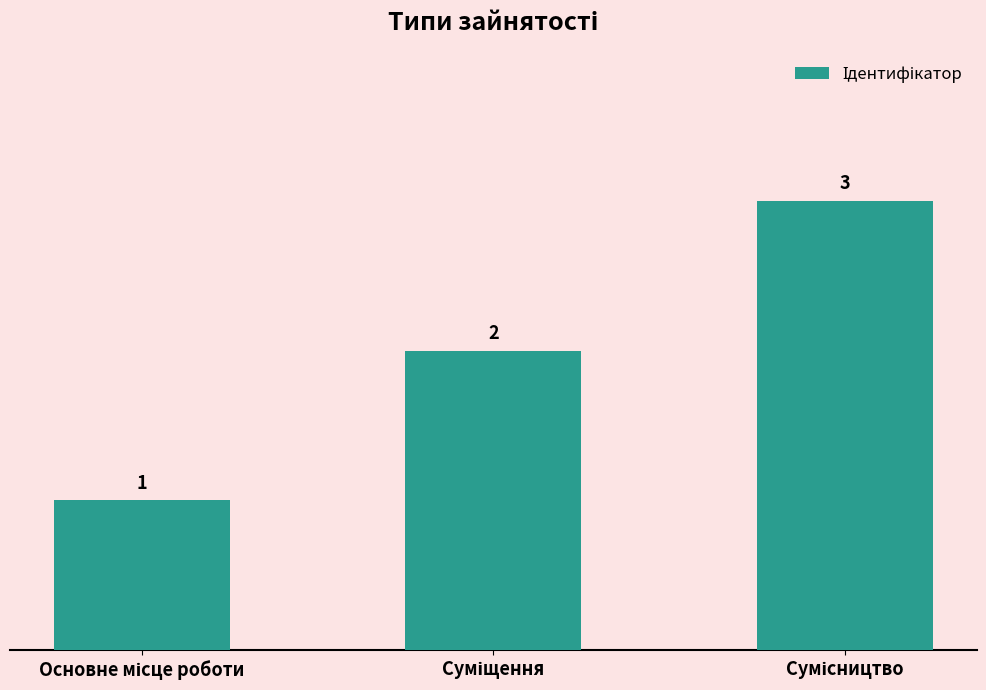

What is the greatest value displayed?

3